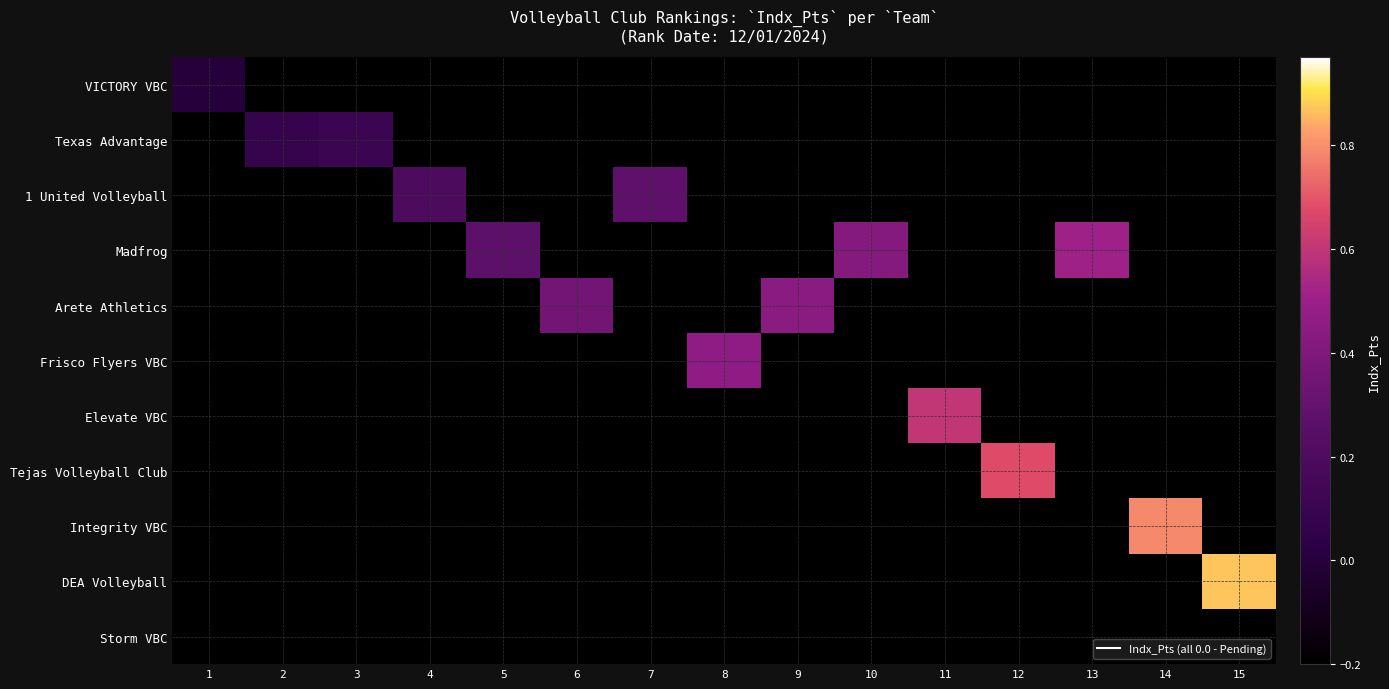

Rank the series at 12 from highest to lowest value.

Tejas Volleyball Club, VICTORY VBC, Texas Advantage, 1 United Volleyball, Madfrog, Arete Athletics, Frisco Flyers VBC, Elevate VBC, Integrity VBC, DEA Volleyball, Storm VBC